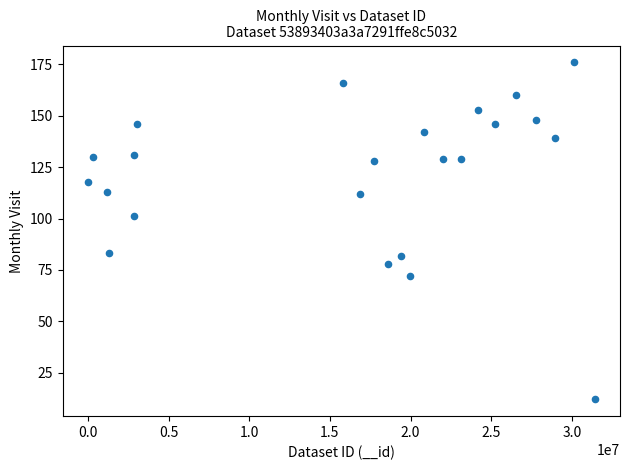

What is the range of Y values (max minus min)?

164